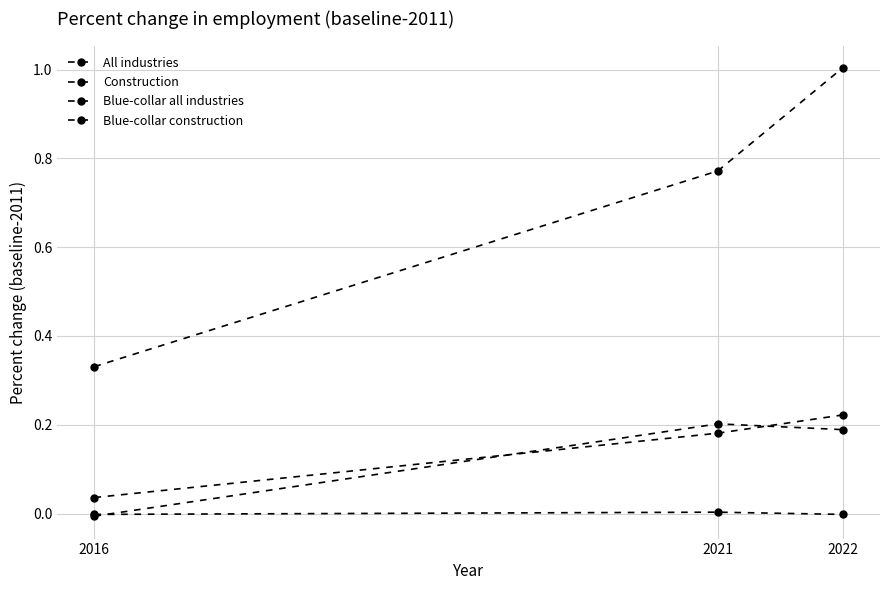

Count the number of data series in this chart.

4